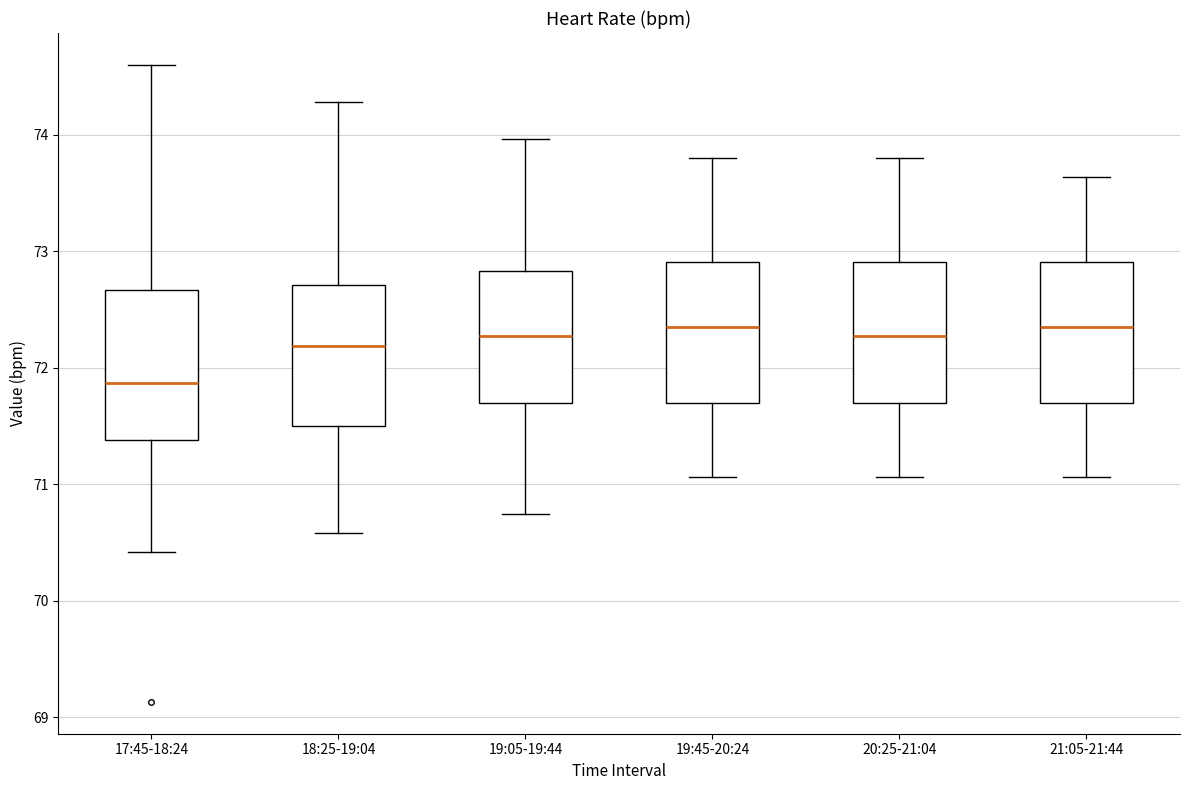

Which box's median line is the lowest?

17:45-18:24